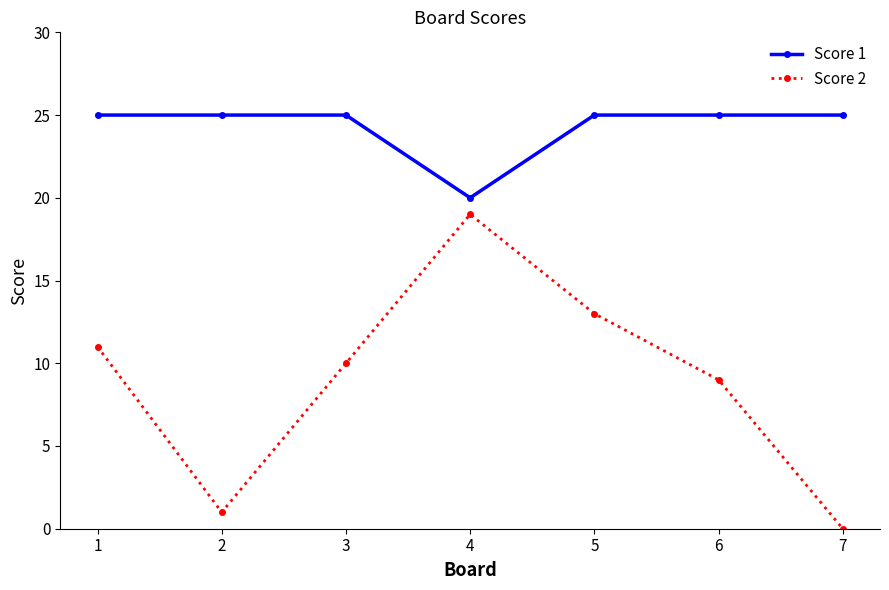

What is the difference between the highest and lowest values at 2?

24